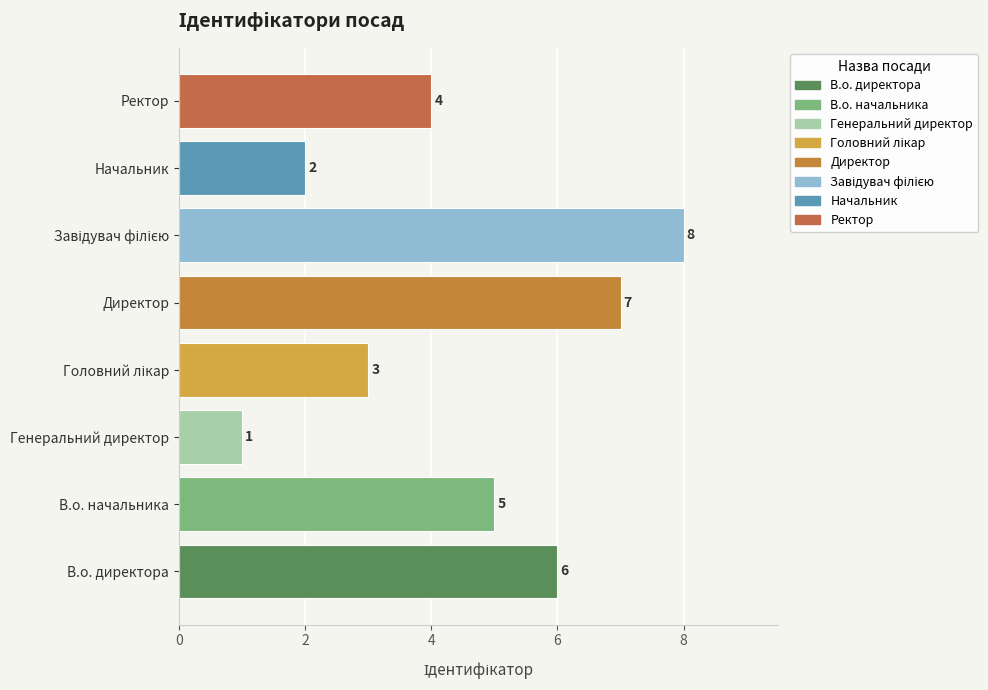

What is the smallest value displayed?

1